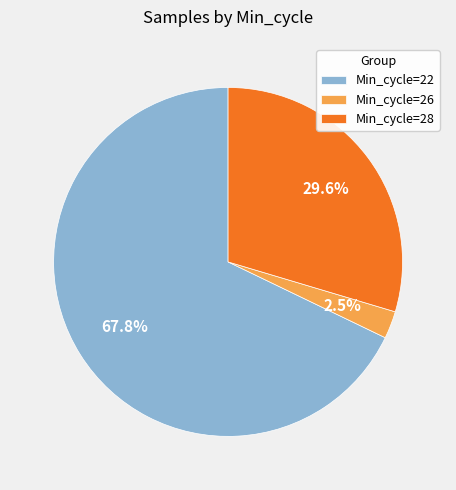

What portion of the pie excludes Min_cycle=26?

97.5%